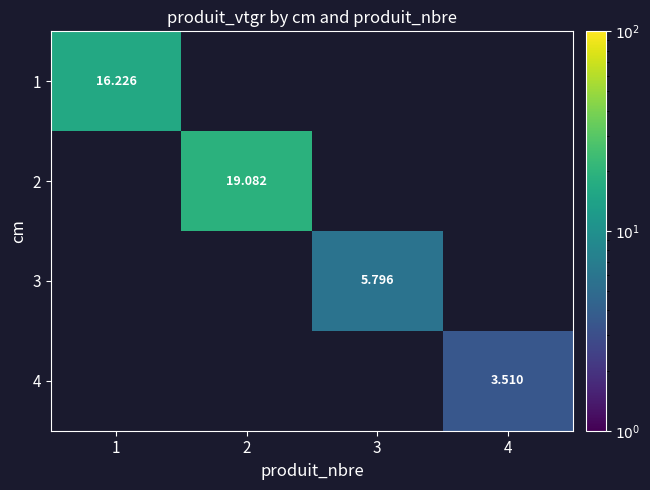

How many categories are shown in the chart?

4